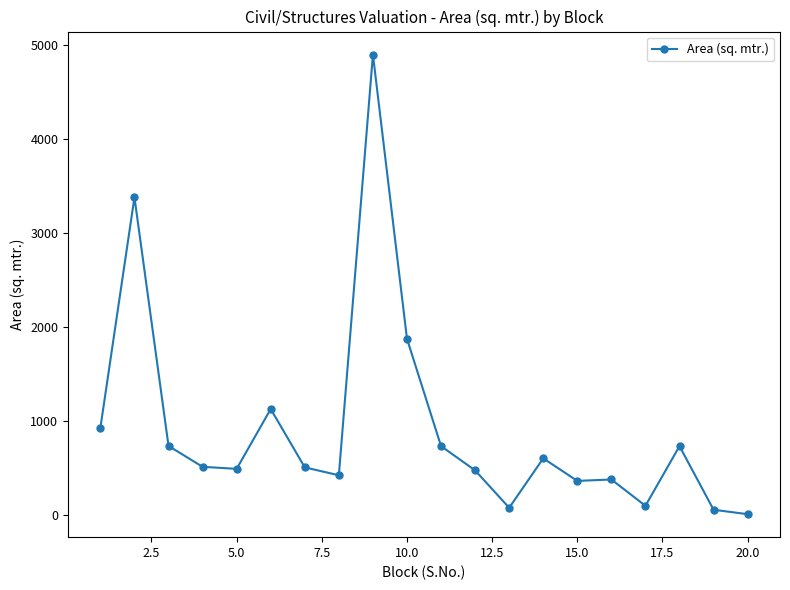

What is the sum of all values?

18344